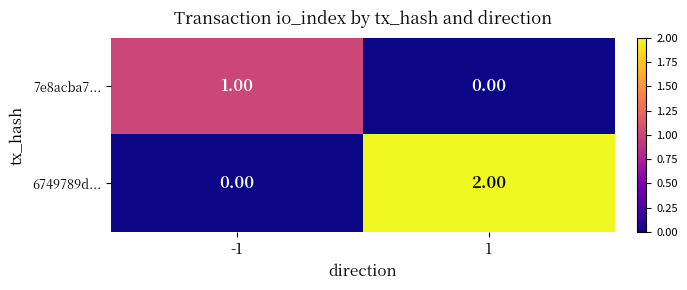

Which series has the largest total across all categories?

6749789d...